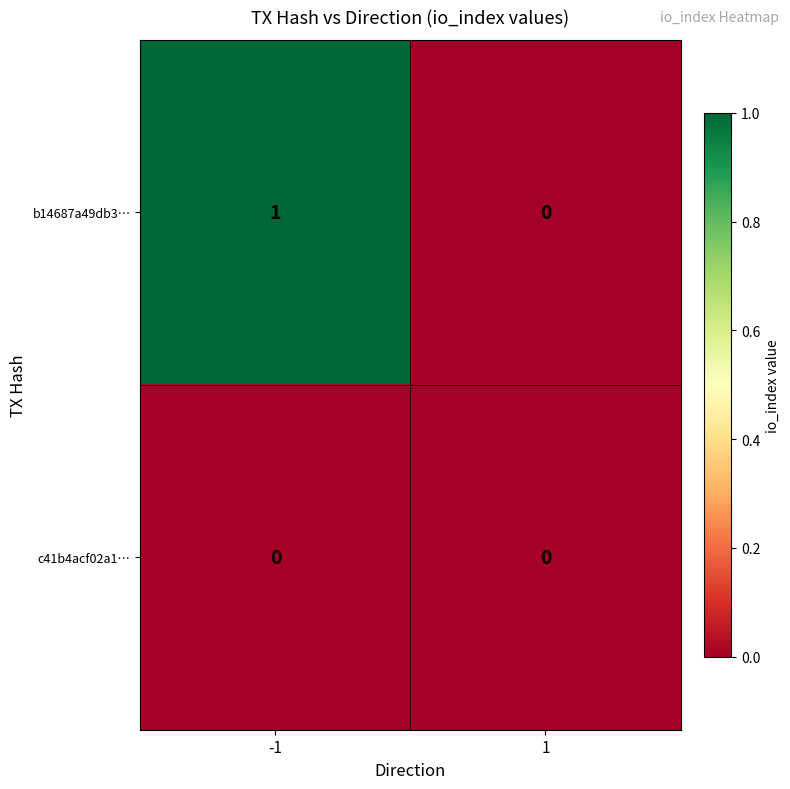

Is the value of c41b4acf02a1… at 1 greater than the value of b14687a49db3… at -1?

No